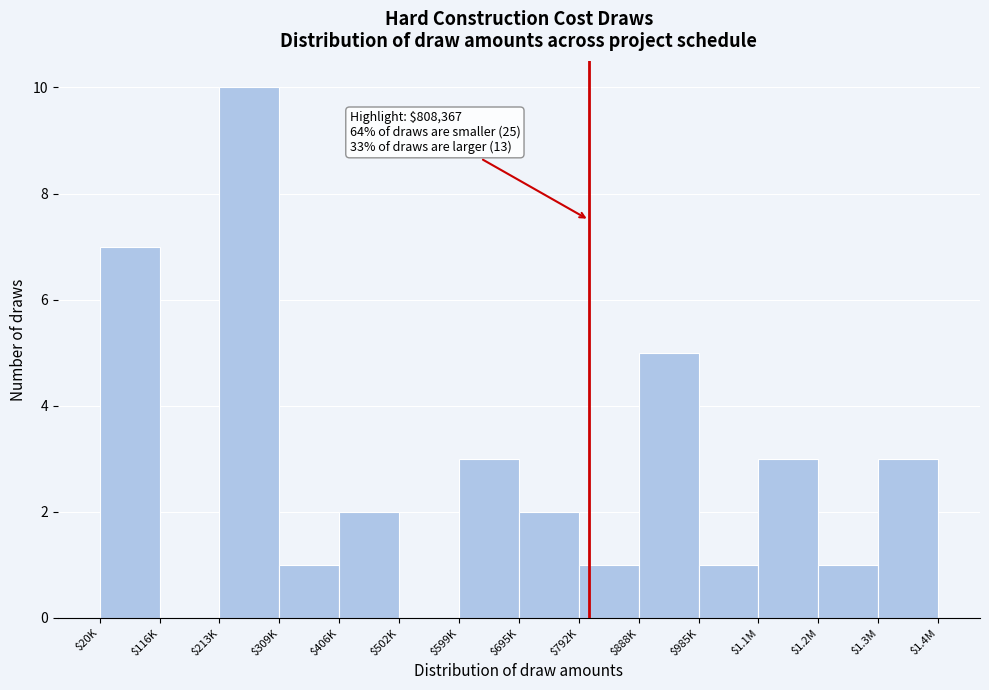

What is the sum of all values?

39